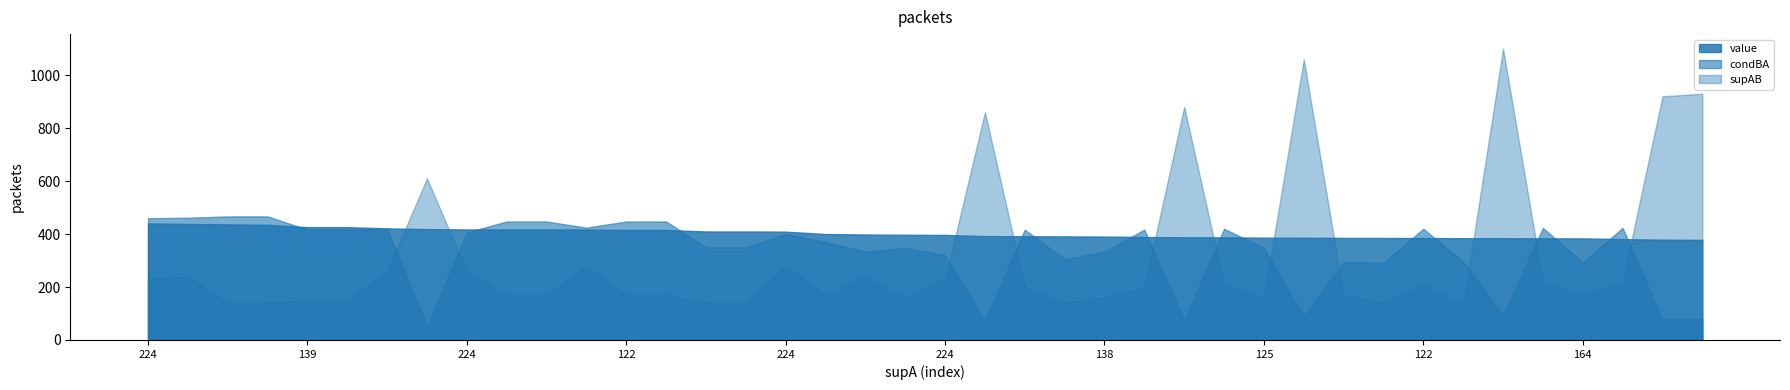

At 33, list the series in order from largest to smallest.

supAB, value, condBA